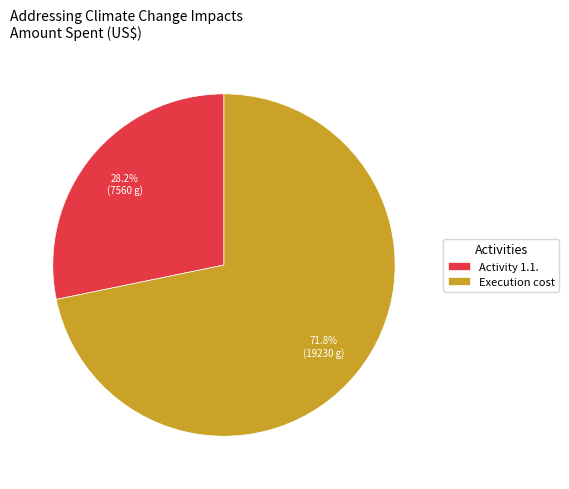

To the nearest percent, what is the difference between the Execution cost and Activity 1.1. slice percentages?

44%